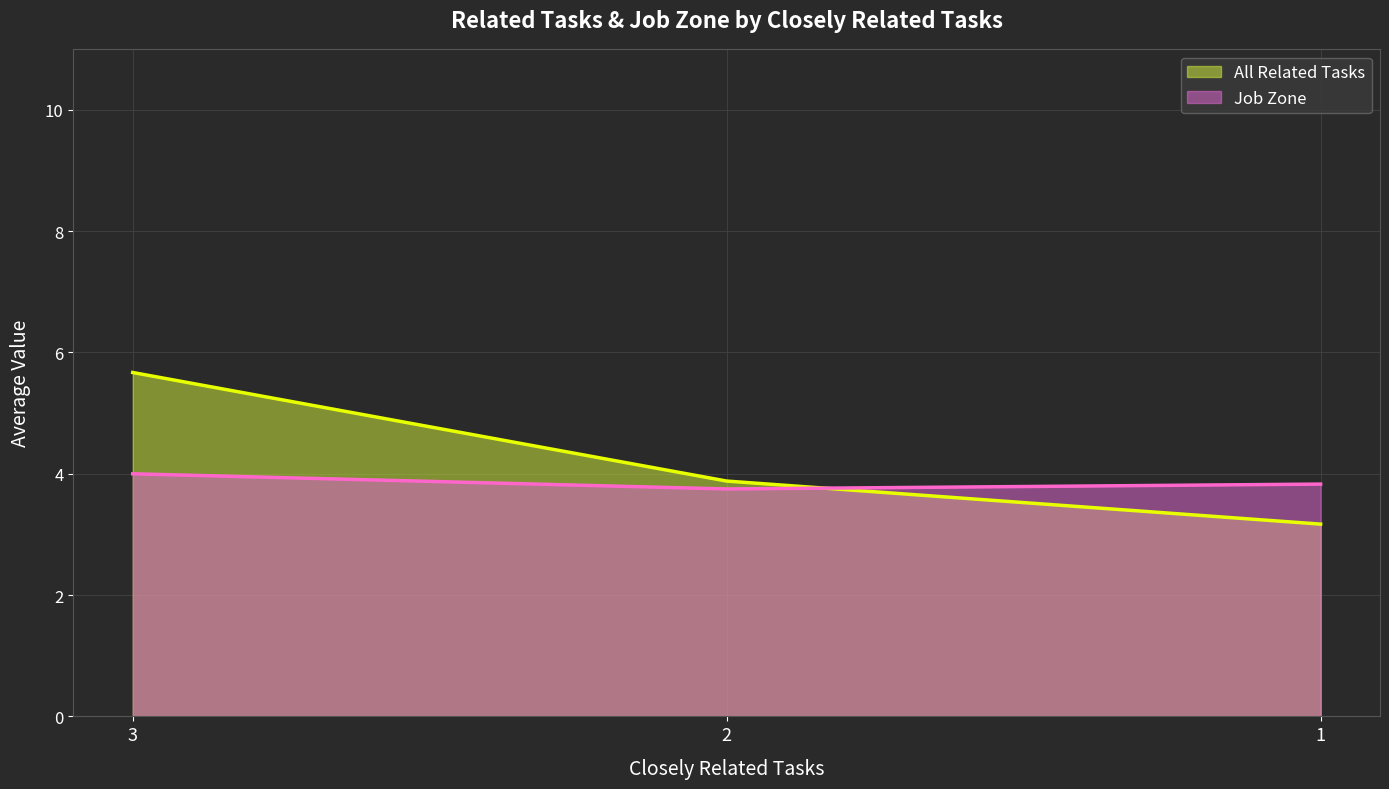

Count the number of categories in the chart.

3